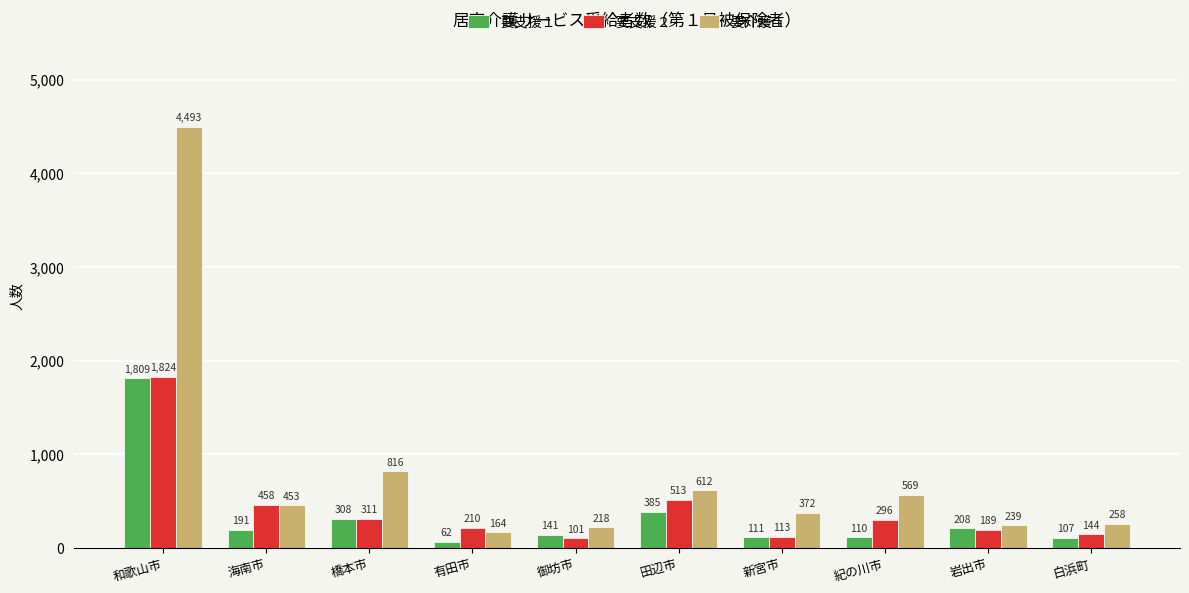

Is it true that 要支援１ equals 111 at 新宮市?

True